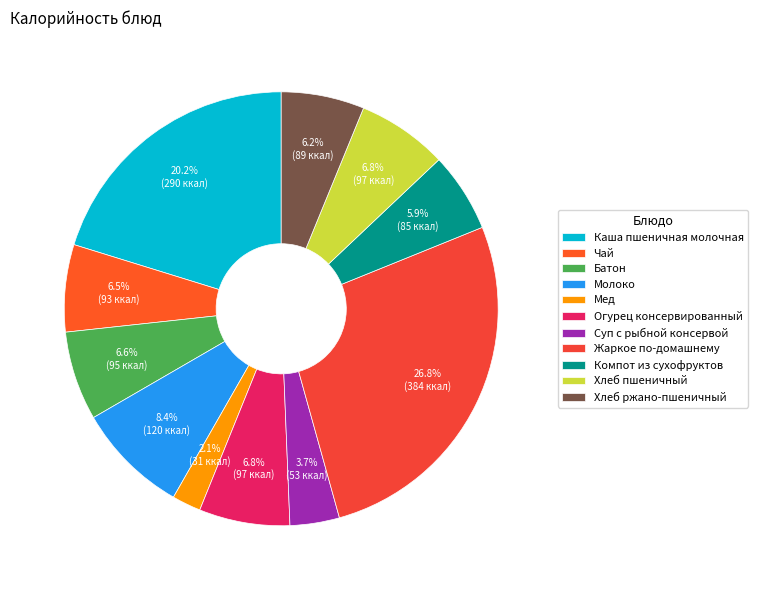

To the nearest percent, what is the average slice percentage?

9%